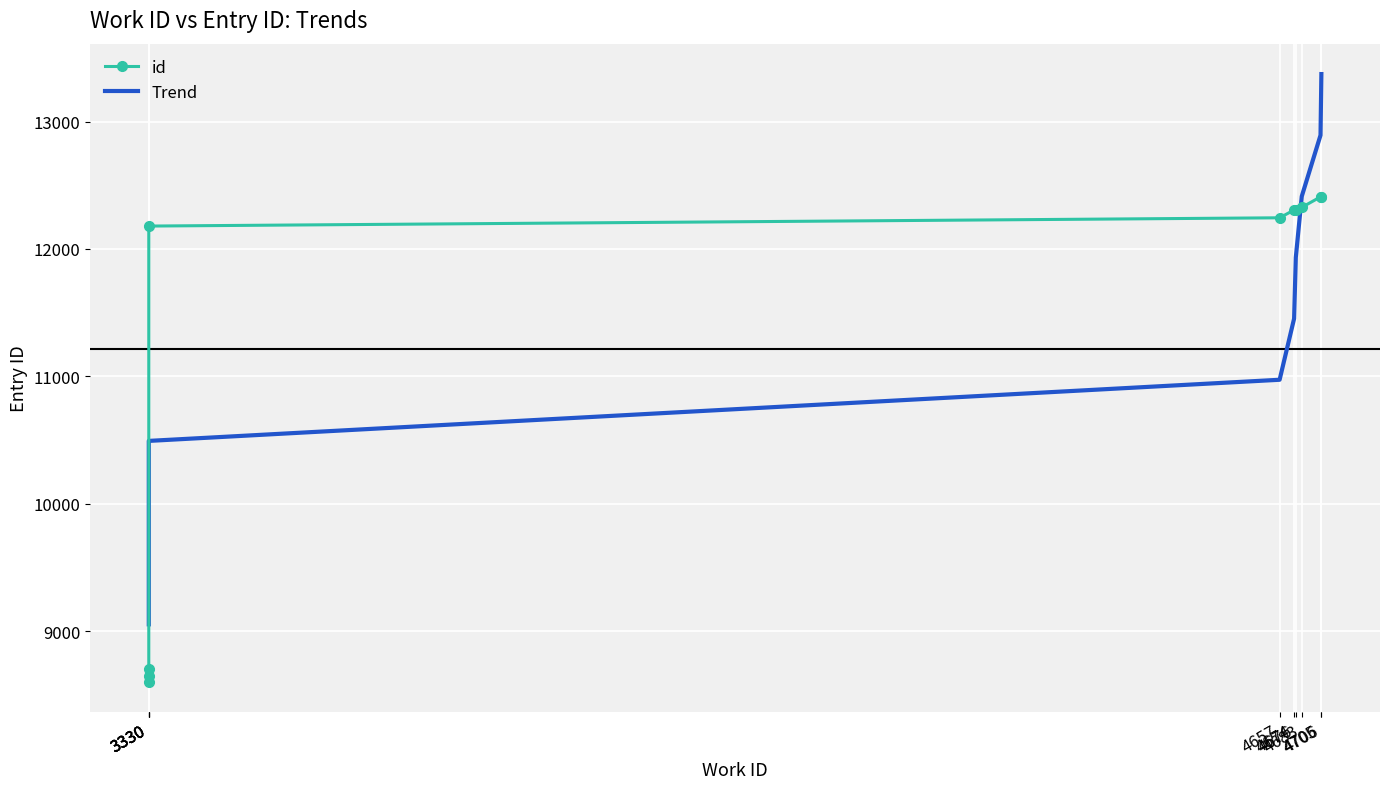

At which label does Trend reach its minimum?

3330